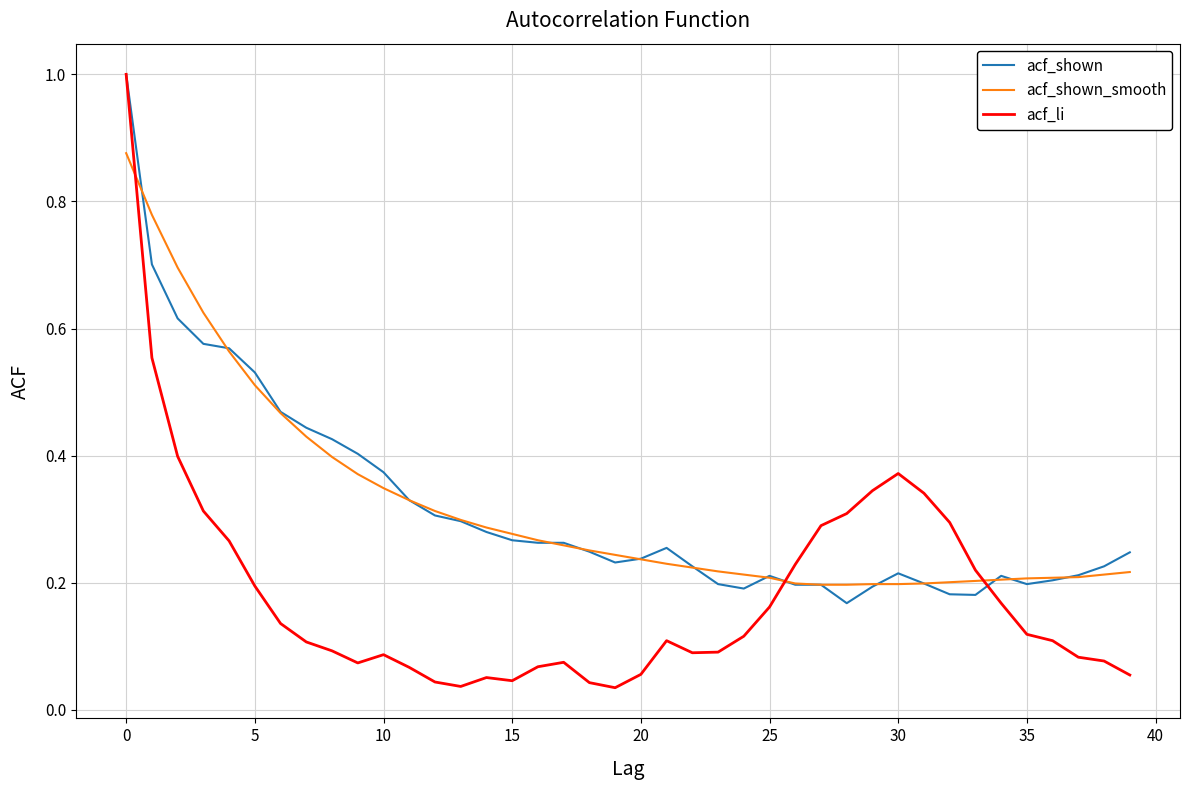

What is the highest value of the acf_shown series?

1.0